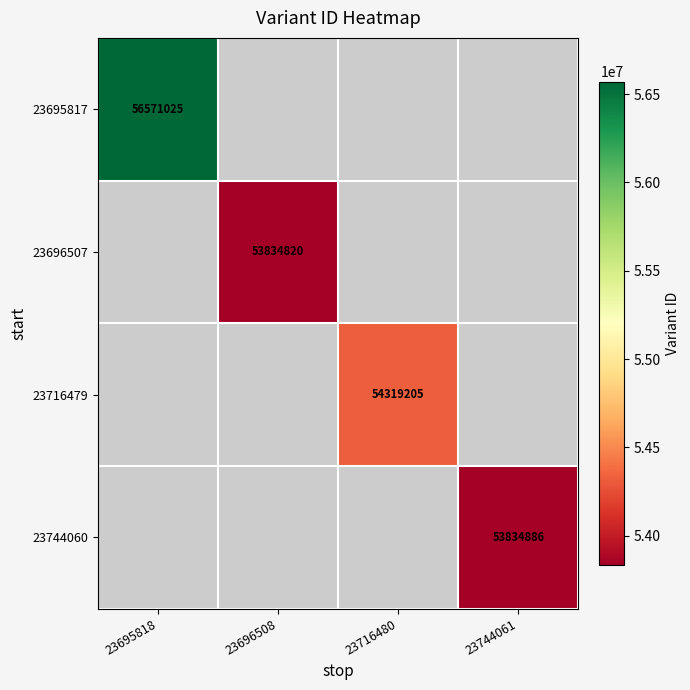

The value of 23696507 at 23696508 is 95917942. True or false?

False